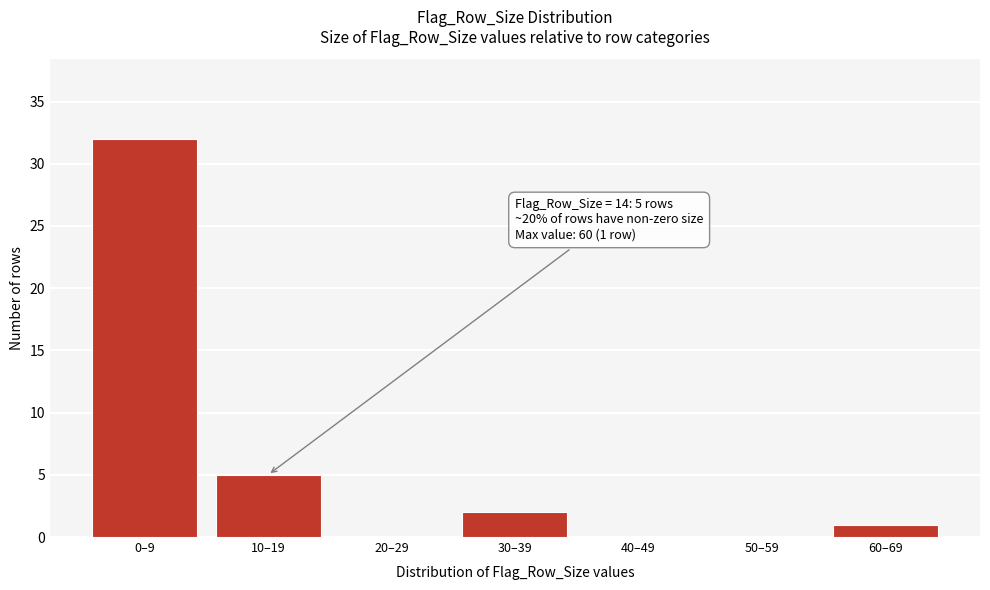

Reading left to right, what are all the values shown in this chart?

0–9=32	10–19=5	20–29=0	30–39=2	40–49=0	50–59=0	60–69=1